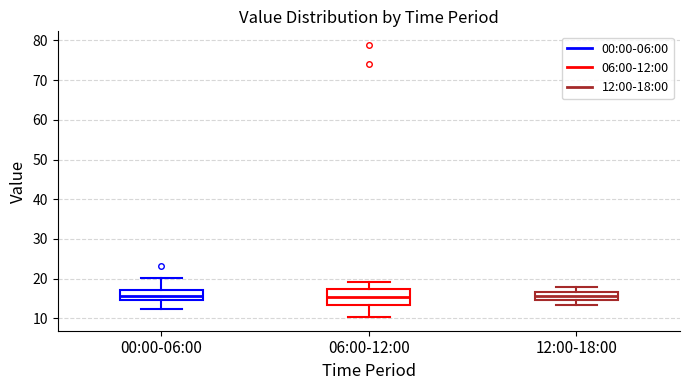

Reading left to right, read every box against the y-axis: the position of its median line, the range the box covers, and the ends of its whiskers. The values are not printed on the chart, so give them approximately, as read against the axis.

00:00-06:00: median 16, box 15 to 17, whiskers 12 to 20
06:00-12:00: median 15, box 13 to 17, whiskers 10 to 19
12:00-18:00: median 16, box 15 to 17, whiskers 13 to 18